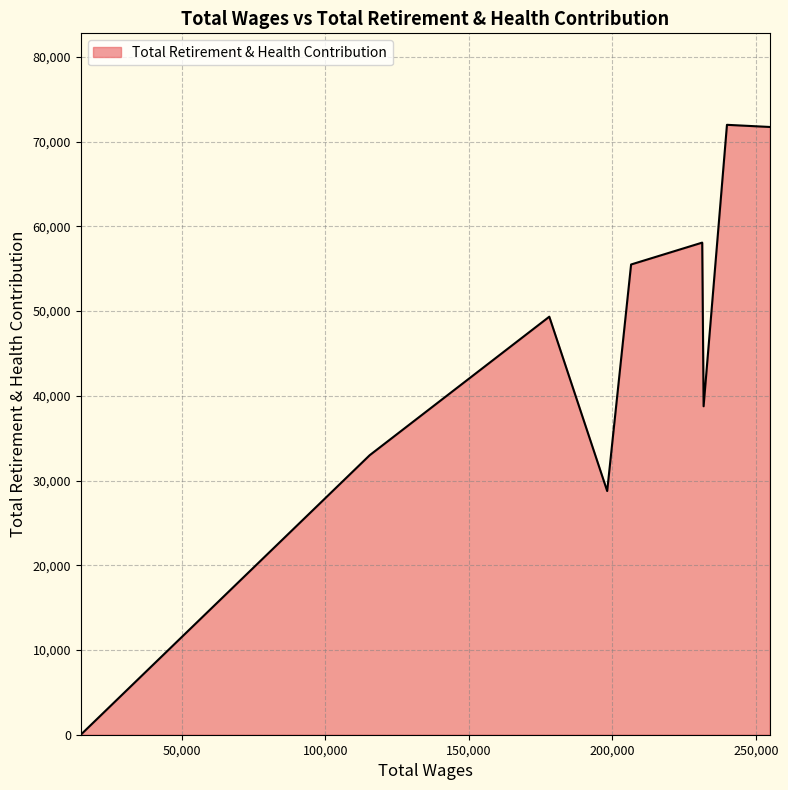

What is the maximum value shown in the chart?

71990